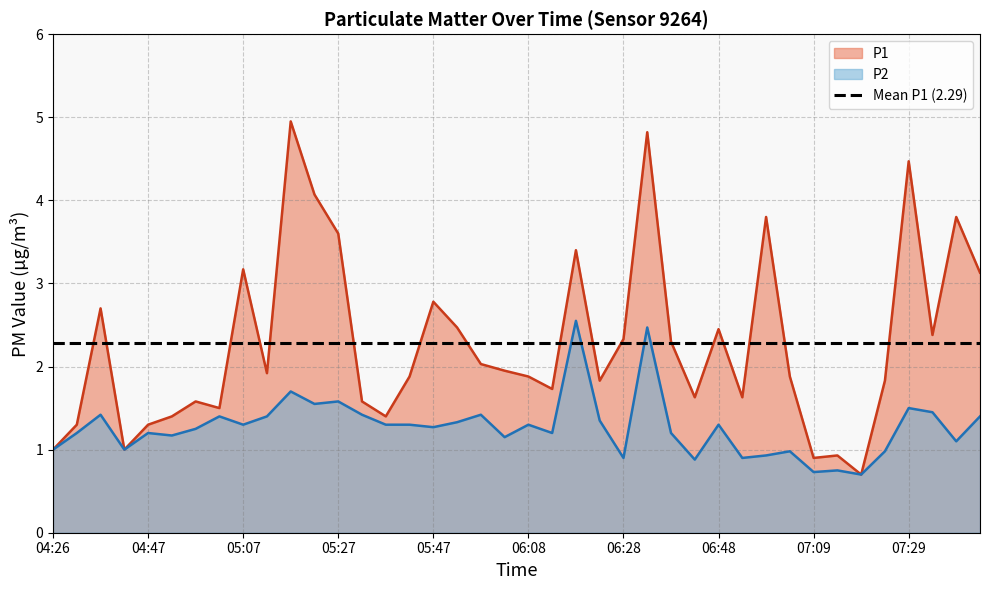

True or false: P2 has a value of 0.3 at 07:04.

False